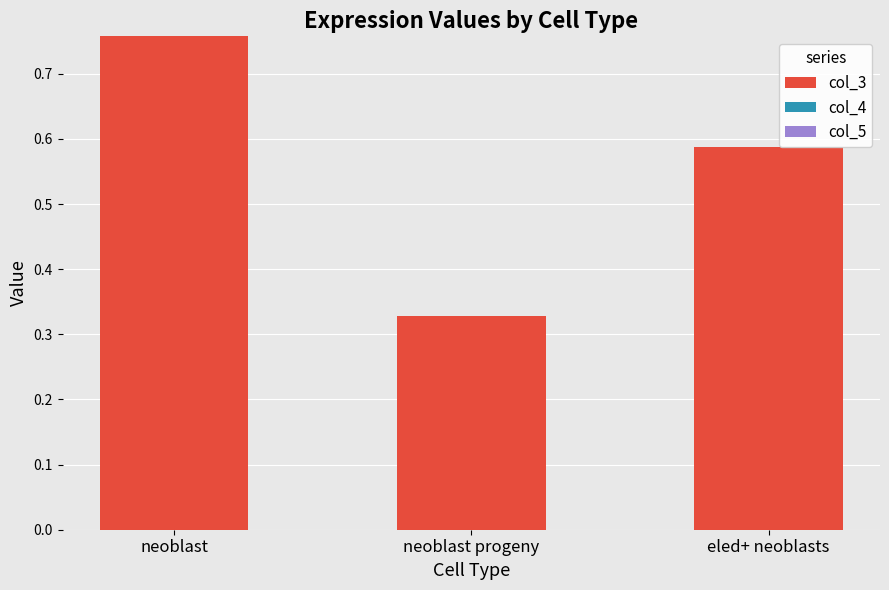

How many categories are shown in the chart?

3